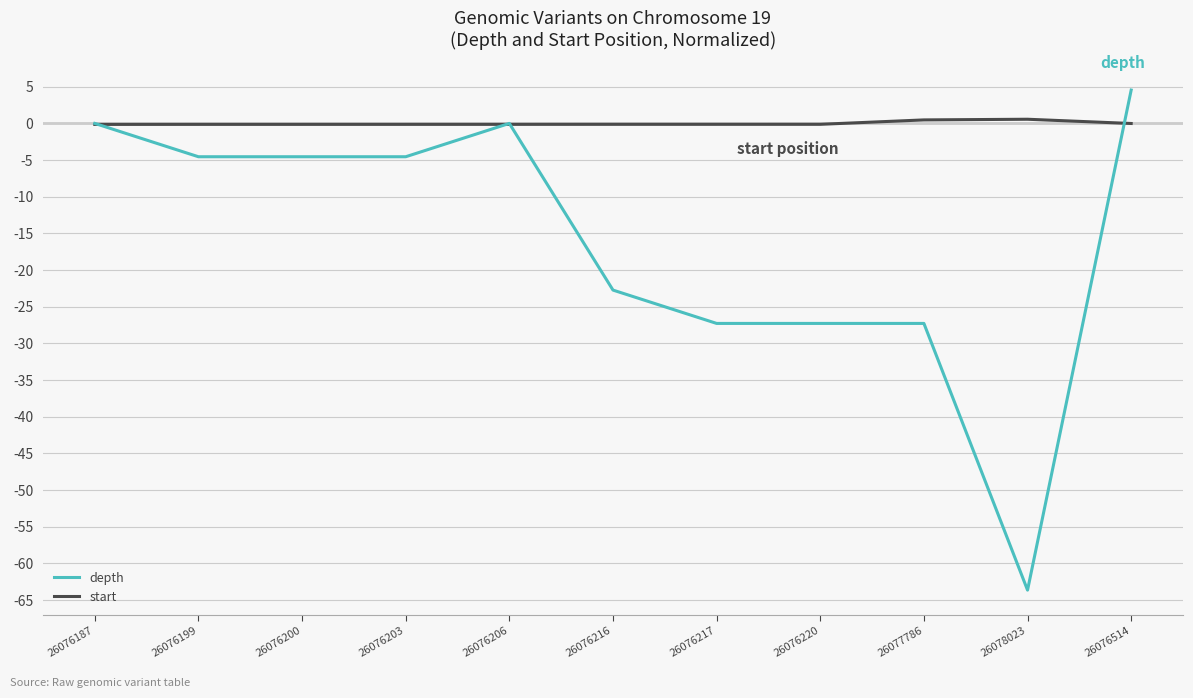

Rank the series by their average value, from lowest to highest.

depth, start